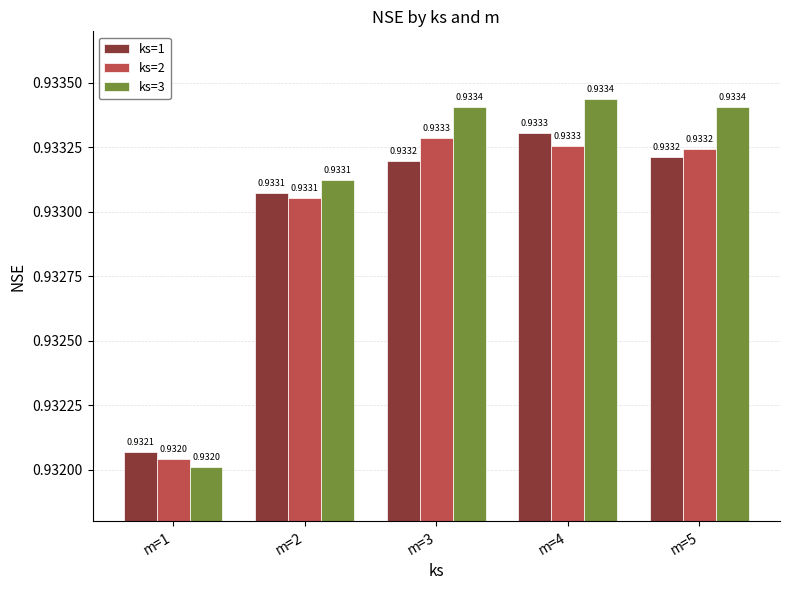

Between m=1 and m=5, which series saw the biggest shift?

ks=3